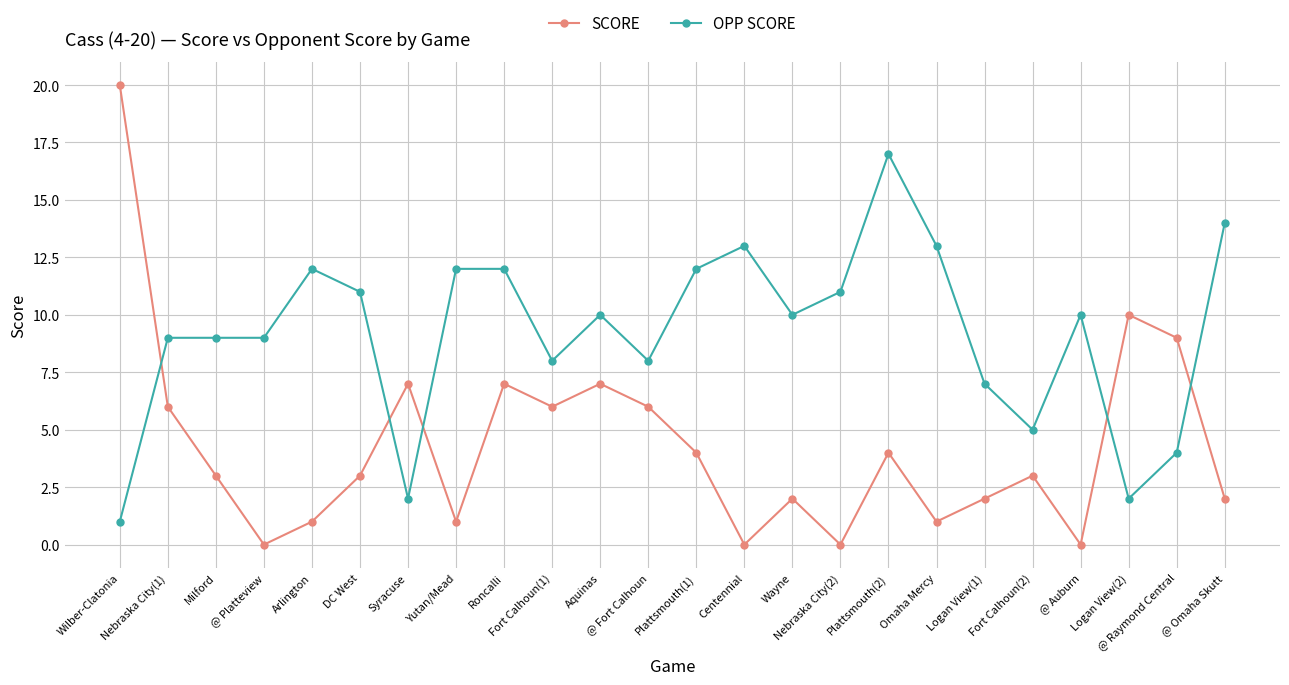

At @ Platteview, list the series in order from largest to smallest.

OPP SCORE, SCORE